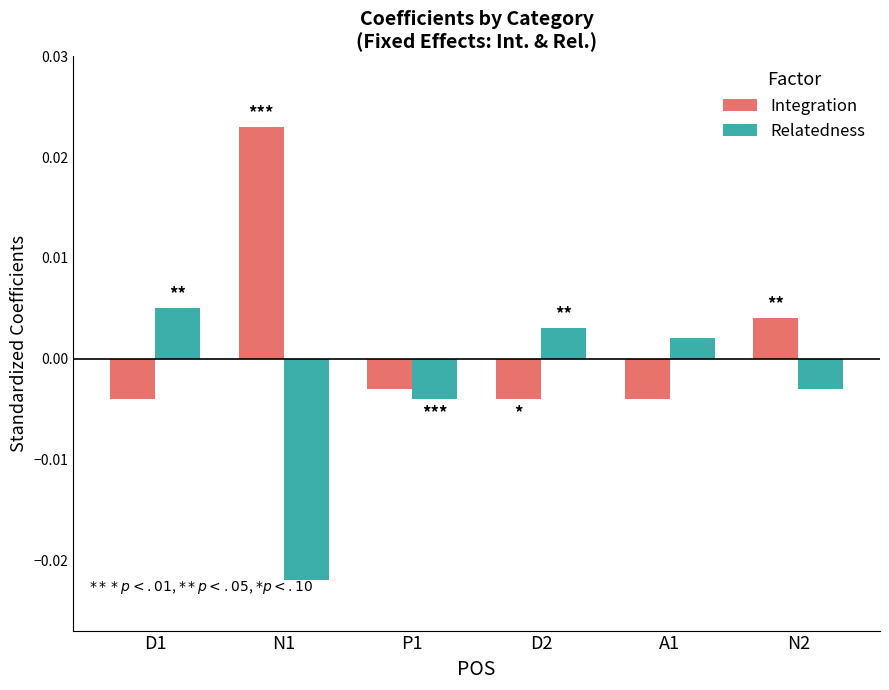

Does the chart contain any negative values?

Yes